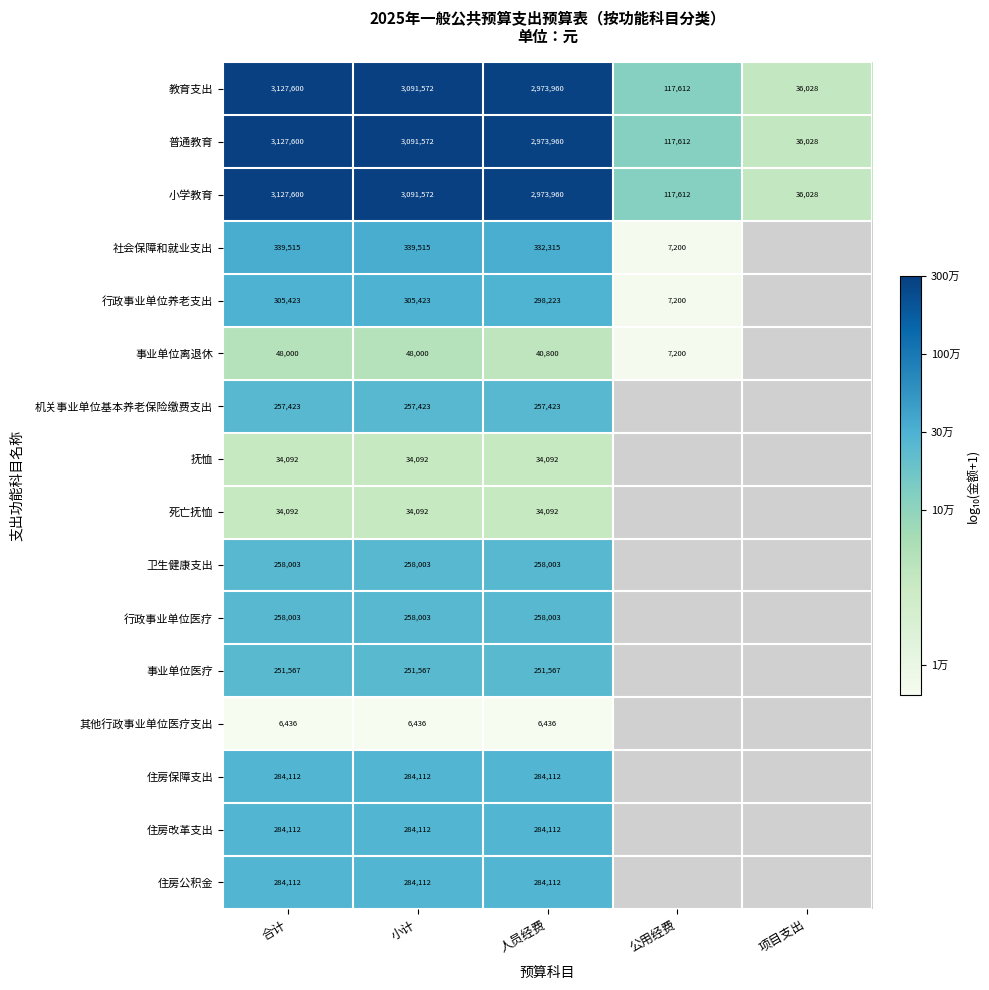

Which category has the lowest value across all series?

合计